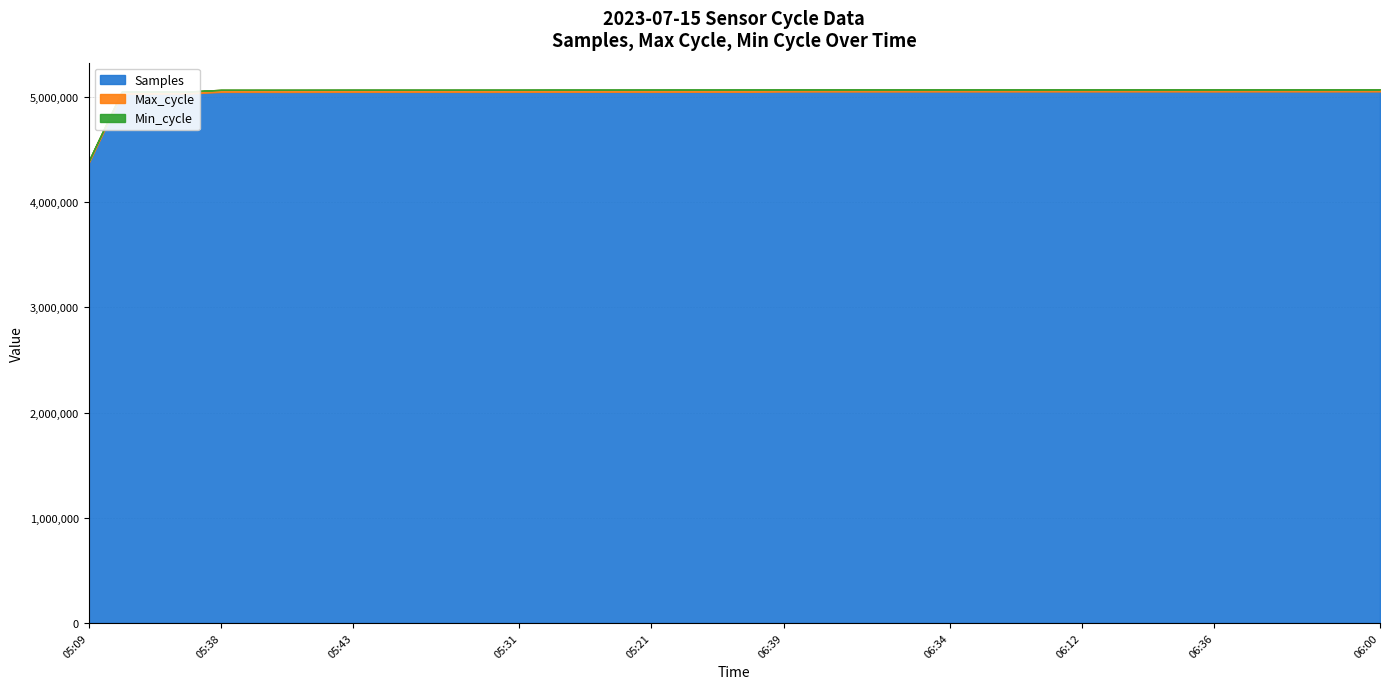

True or false: Max_cycle and Min_cycle intersect in this chart.

False